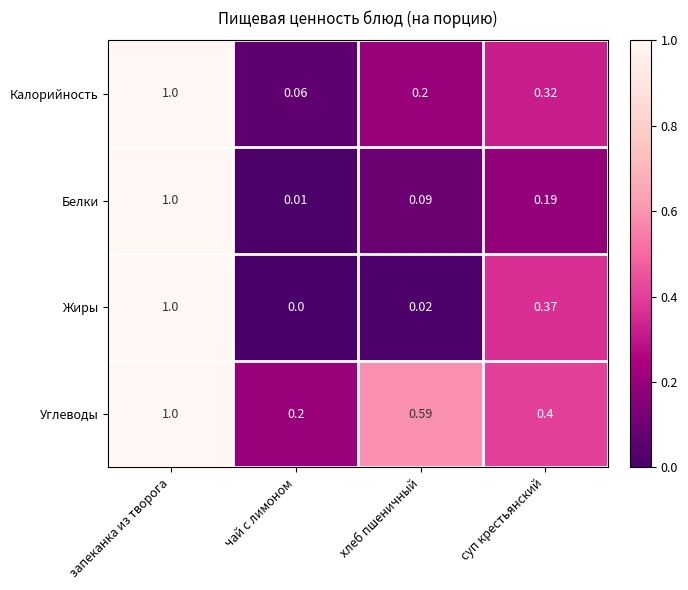

At which label does Белки reach its minimum?

чай с лимоном